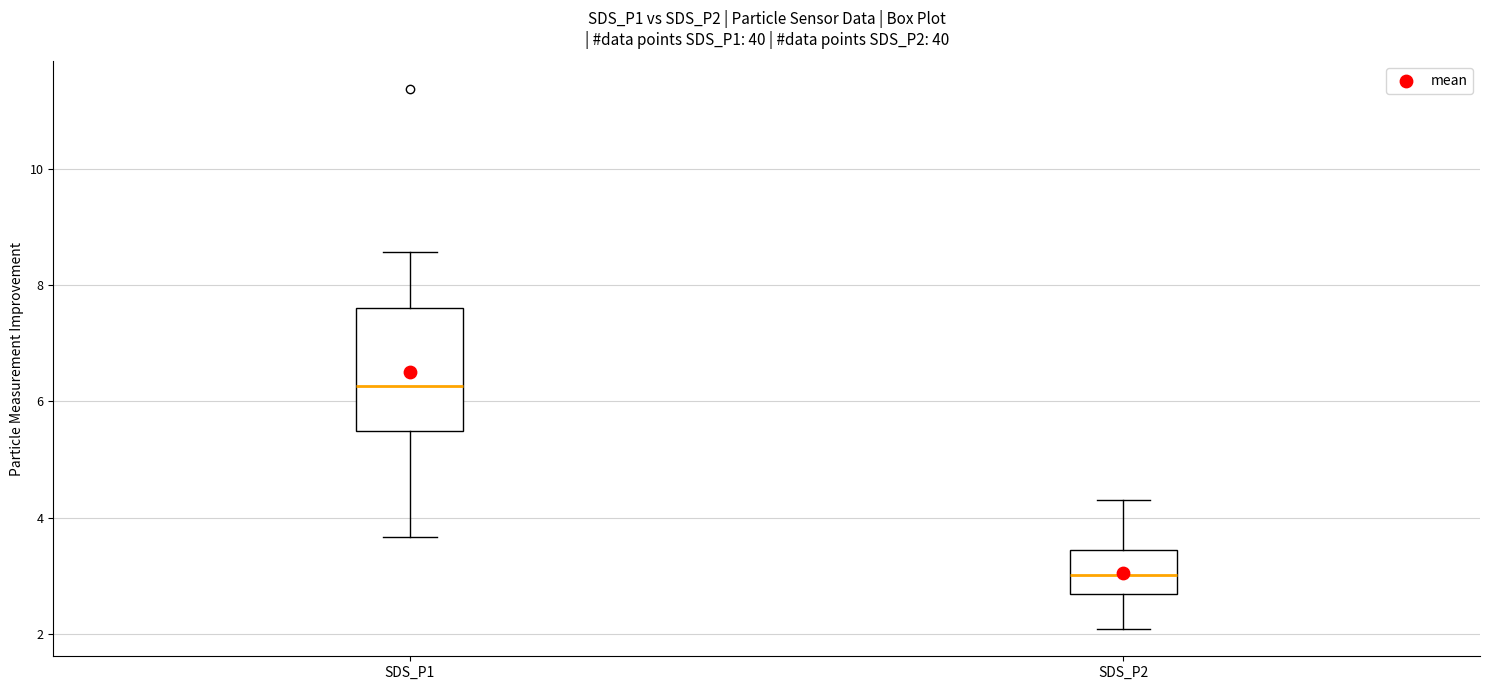

Reading left to right, read every box against the y-axis: the position of its median line, the range the box covers, and the ends of its whiskers. The values are not printed on the chart, so give them approximately, as read against the axis.

SDS_P1: median 6.2, box 5.4 to 7.6, whiskers 3.6 to 8.6
SDS_P2: median 3.0, box 2.6 to 3.4, whiskers 2.0 to 4.4